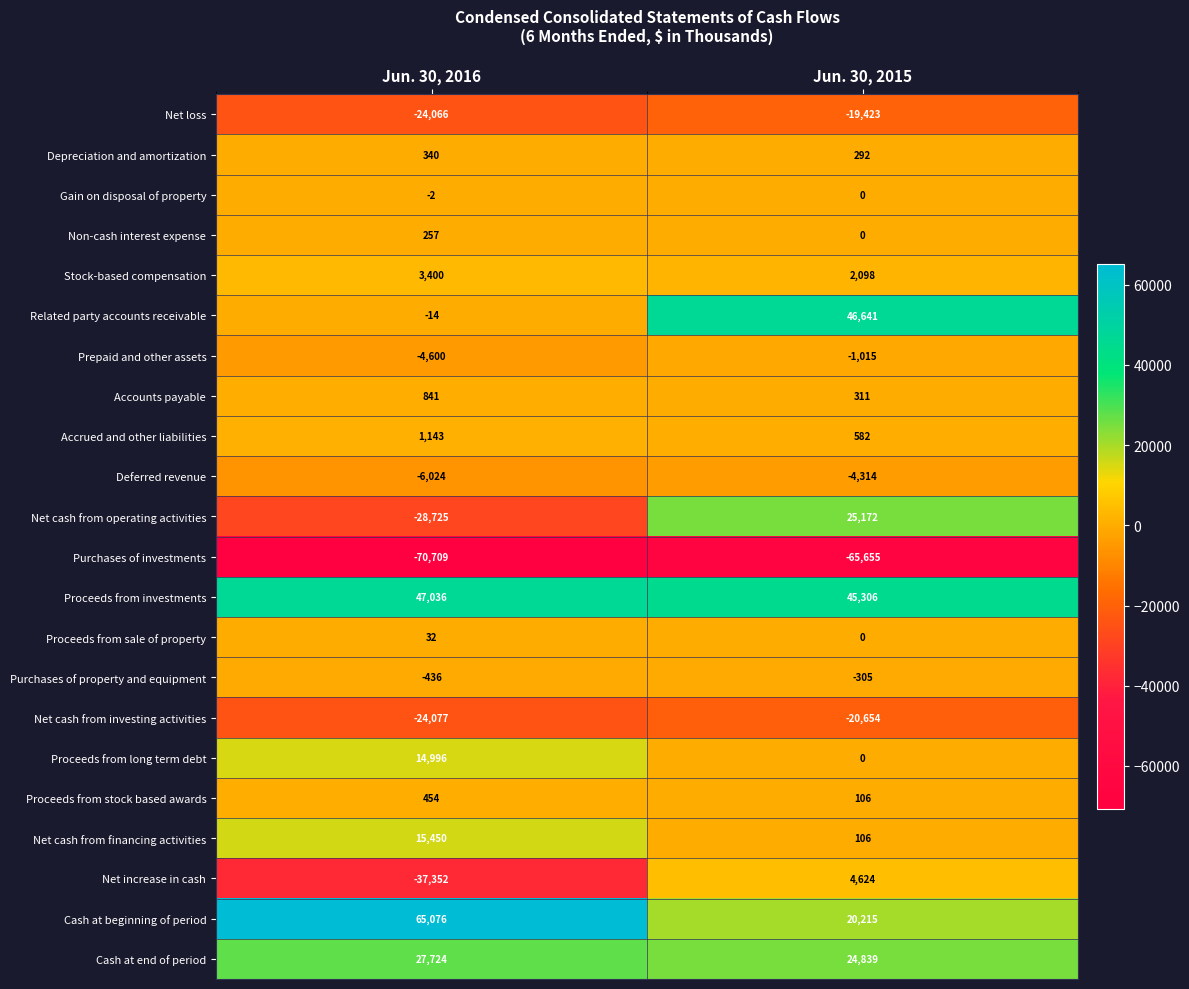

List the series in order of their peak value, lowest first.

Purchases of investments, Net cash from investing activities, Net loss, Deferred revenue, Prepaid and other assets, Purchases of property and equipment, Gain on disposal of property, Proceeds from sale of property, Non-cash interest expense, Depreciation and amortization, Proceeds from stock based awards, Accounts payable, Accrued and other liabilities, Stock-based compensation, Net increase in cash, Proceeds from long term debt, Net cash from financing activities, Net cash from operating activities, Cash at end of period, Related party accounts receivable, Proceeds from investments, Cash at beginning of period